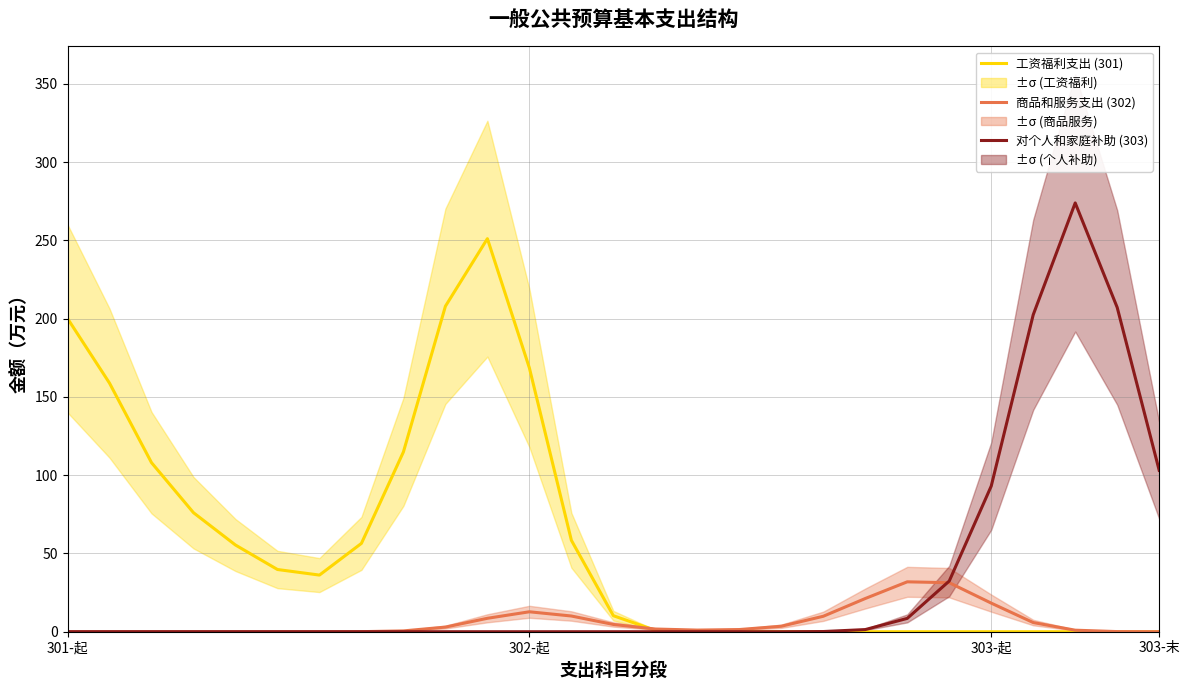

How many positive values does the 商品和服务支出 (302) series have?

21